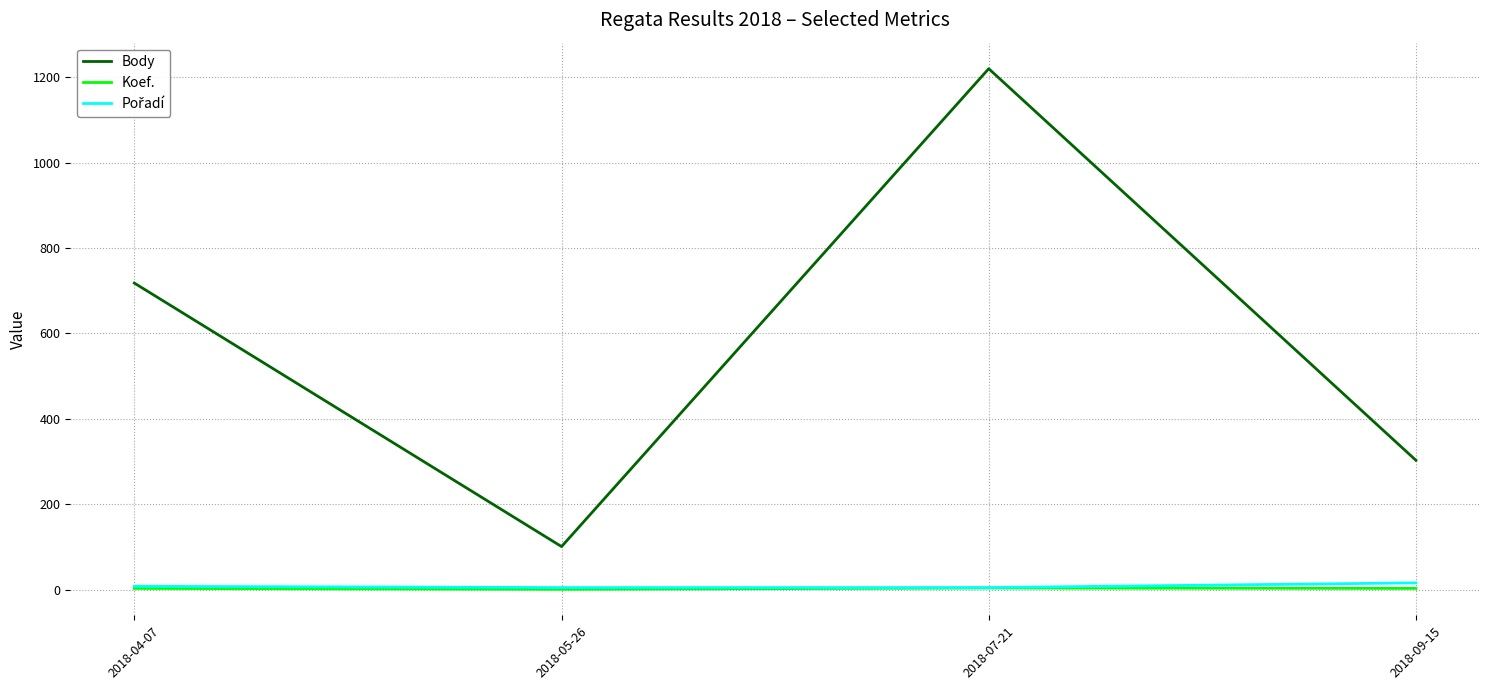

Is the value of Koef. at 2018-04-07 greater than the value of Body at 2018-09-15?

No